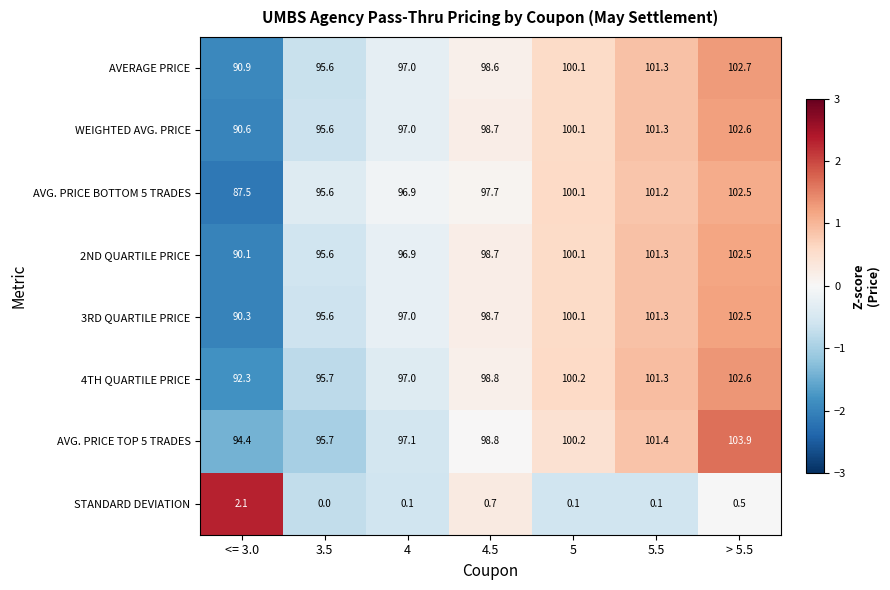

At which category is the sum across all series the highest?

> 5.5